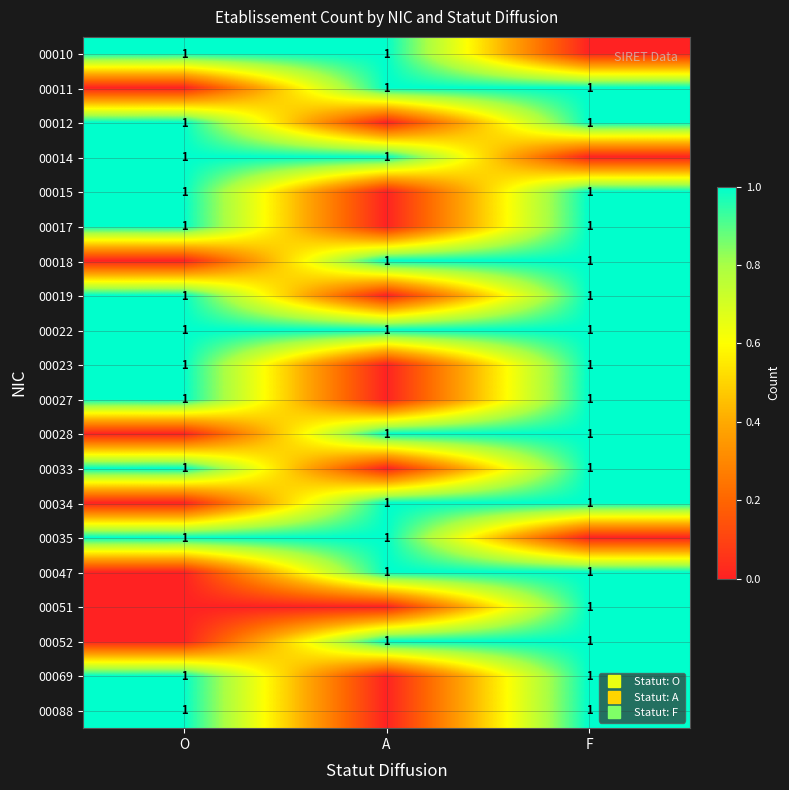

Which category has the lowest value across all series?

F